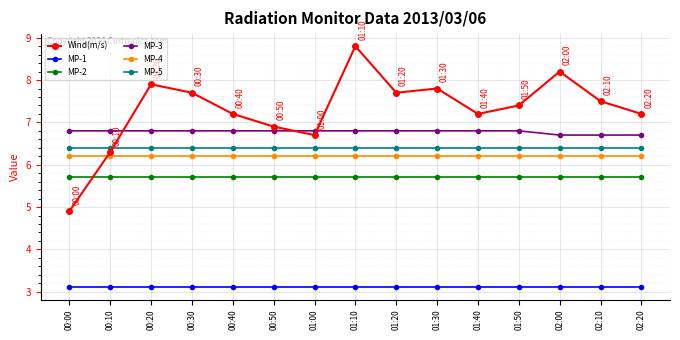

True or false: MP-5 has a value of 6.4 at 01:30.

True